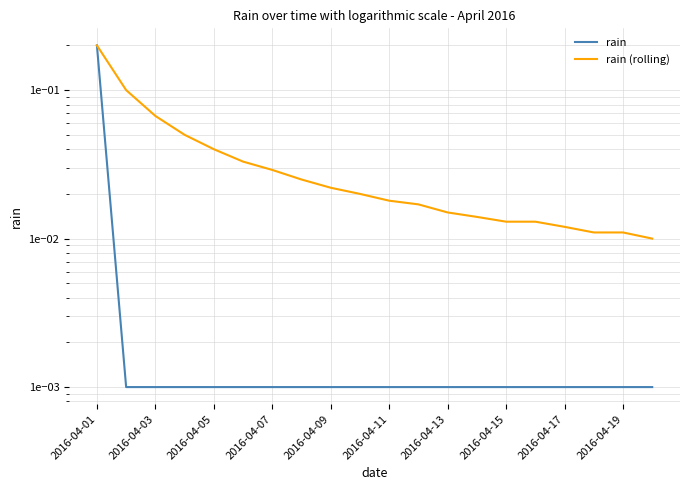

True or false: rain has more than 0 interior local peaks.

False